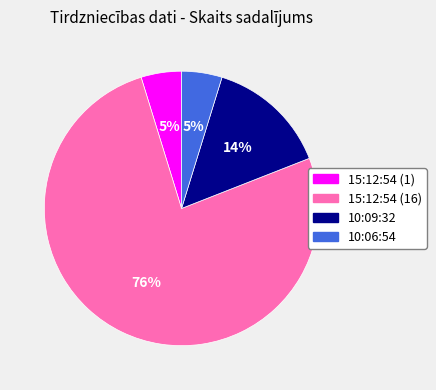

Combined, do 15:12:54 (1) and 10:06:54 account for over 50%?

No